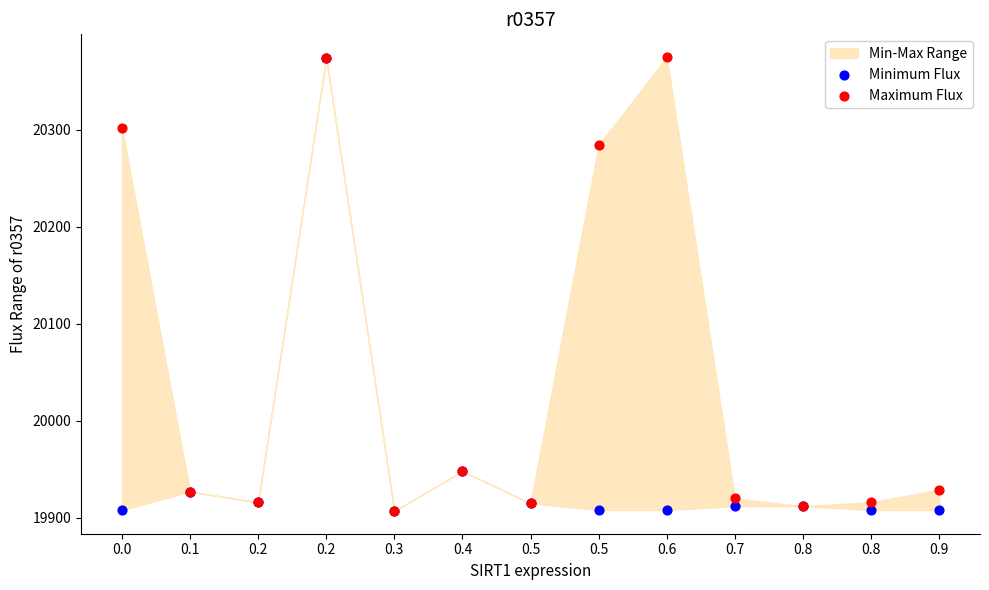

In the Maximum Flux series, what Y value is closest to 20141?

20284